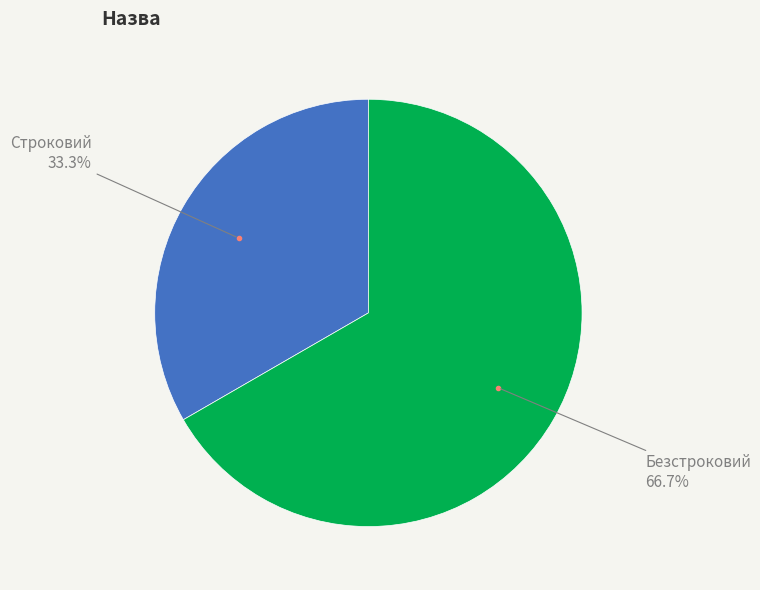

Is there any slice that represents more than half of the pie?

Yes